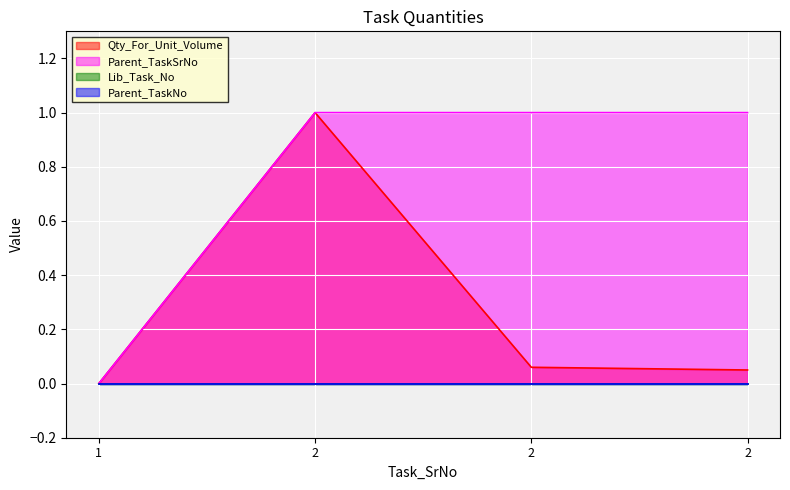

List the labels in order of Qty_For_Unit_Volume value, smallest first.

1, 2, 2, 2